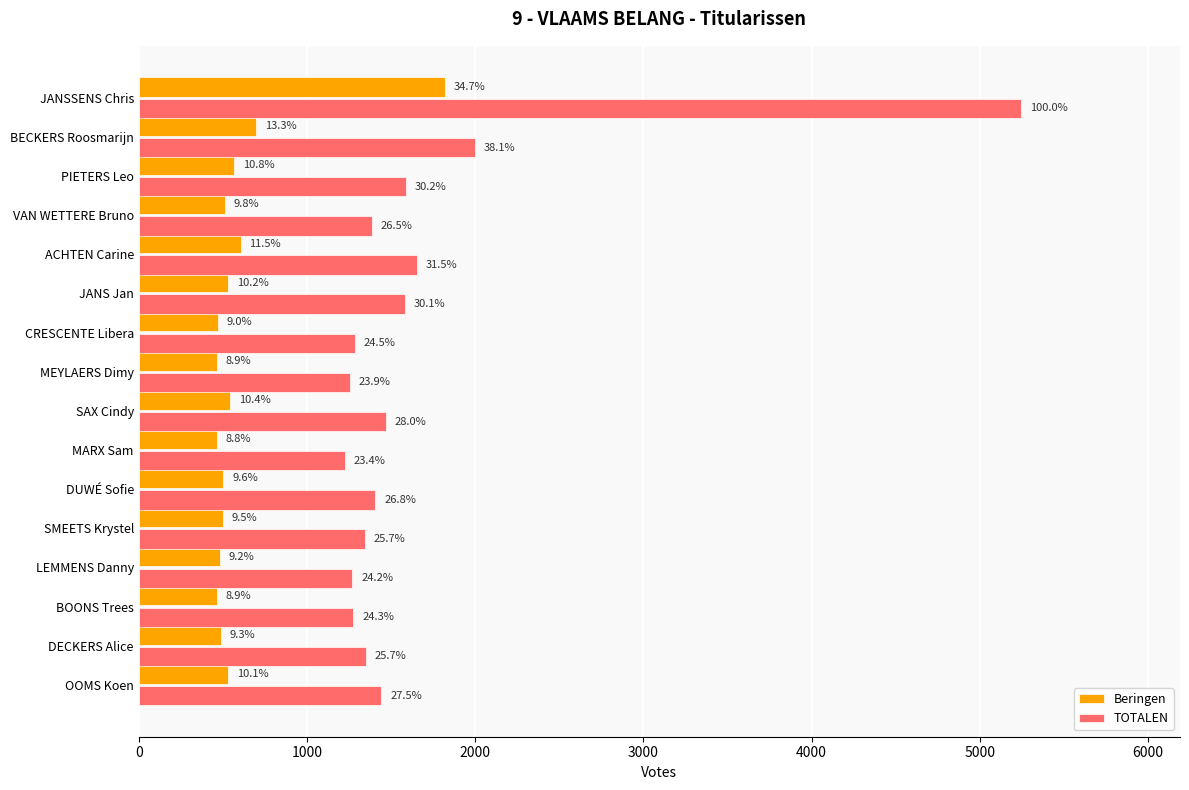

What are all the series names shown in the legend?

Beringen, TOTALEN